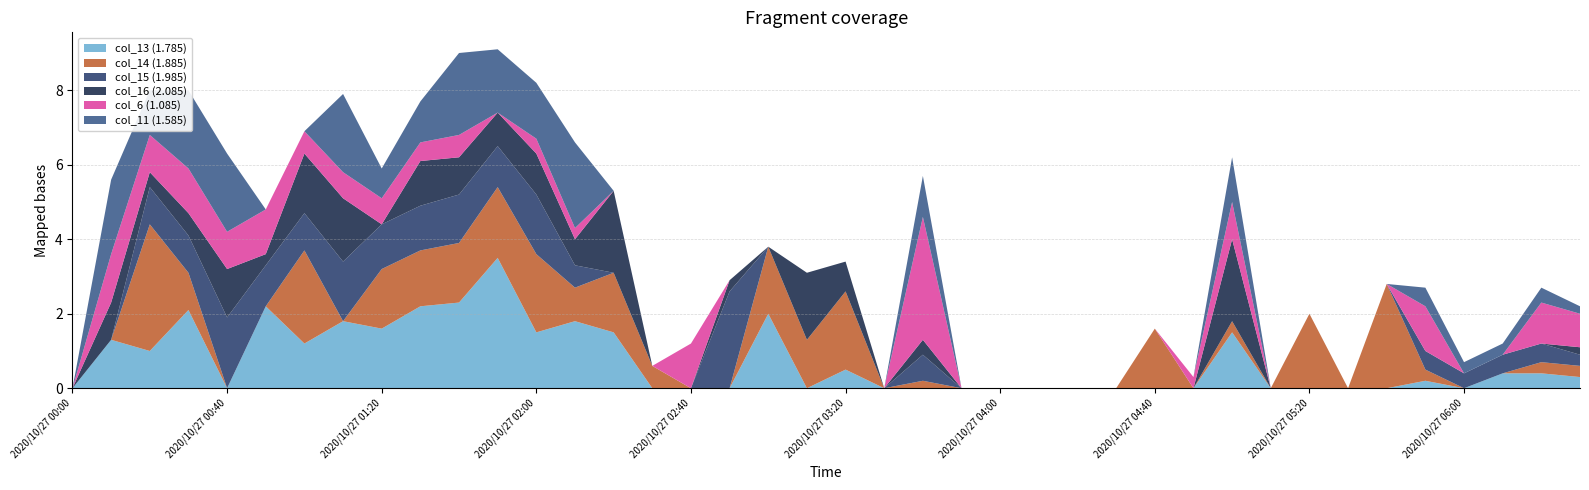

Reading left to right, what are all the values shown in this chart?

col_13 (1.785): 999.0	1.3	1.0	2.1	999.0	2.2	1.2	1.8	1.6	2.2	2.3	3.5	1.5	1.8	1.5	999.0	999.0	999.0	2.0	999.0	0.5	999.0	999.0	999.0	999.0	999.0	999.0	999.0	999.0	999.0	1.5	999.0	999.0	999.0	999.0	0.2	999.0	0.4	0.4	0.3
col_14 (1.885): 999.0	999.0	3.4	1.0	999.0	999.0	2.5	999.0	1.6	1.5	1.6	1.9	2.1	0.9	1.6	0.6	999.0	999.0	1.8	1.3	2.1	999.0	0.2	999.0	999.0	999.0	999.0	999.0	1.6	999.0	0.3	999.0	2.0	999.0	2.8	0.3	999.0	999.0	0.3	0.3
col_15 (1.985): 999.0	999.0	1.0	1.0	1.9	1.1	1.0	1.6	1.2	1.2	1.3	1.1	1.6	0.6	999.0	999.0	999.0	2.6	999.0	999.0	999.0	999.0	0.7	999.0	999.0	999.0	999.0	999.0	999.0	999.0	999.0	999.0	999.0	999.0	999.0	0.5	0.4	0.5	0.5	0.3
col_16 (2.085): 999.0	1.0	0.4	0.6	1.3	0.3	1.6	1.7	999.0	1.2	1.0	0.9	1.1	0.7	2.2	999.0	999.0	0.3	999.0	1.8	0.8	999.0	0.4	999.0	999.0	999.0	999.0	999.0	999.0	999.0	2.2	999.0	999.0	999.0	999.0	999.0	999.0	999.0	999.0	0.2
col_6 (1.085): 999.0	1.3	1.0	1.2	1.0	1.2	0.6	0.7	0.7	0.5	0.6	999.0	0.4	0.3	999.0	999.0	1.2	999.0	999.0	999.0	999.0	999.0	3.3	999.0	999.0	999.0	999.0	999.0	999.0	0.3	1.0	999.0	999.0	999.0	999.0	1.2	999.0	999.0	1.1	0.9
col_11 (1.585): 999.0	2.0	1.2	2.1	2.1	999.0	999.0	2.1	0.8	1.1	2.2	1.7	1.5	2.3	999.0	999.0	999.0	999.0	999.0	999.0	999.0	999.0	1.1	999.0	999.0	999.0	999.0	999.0	999.0	999.0	1.2	999.0	999.0	999.0	999.0	0.5	0.3	0.3	0.4	0.2